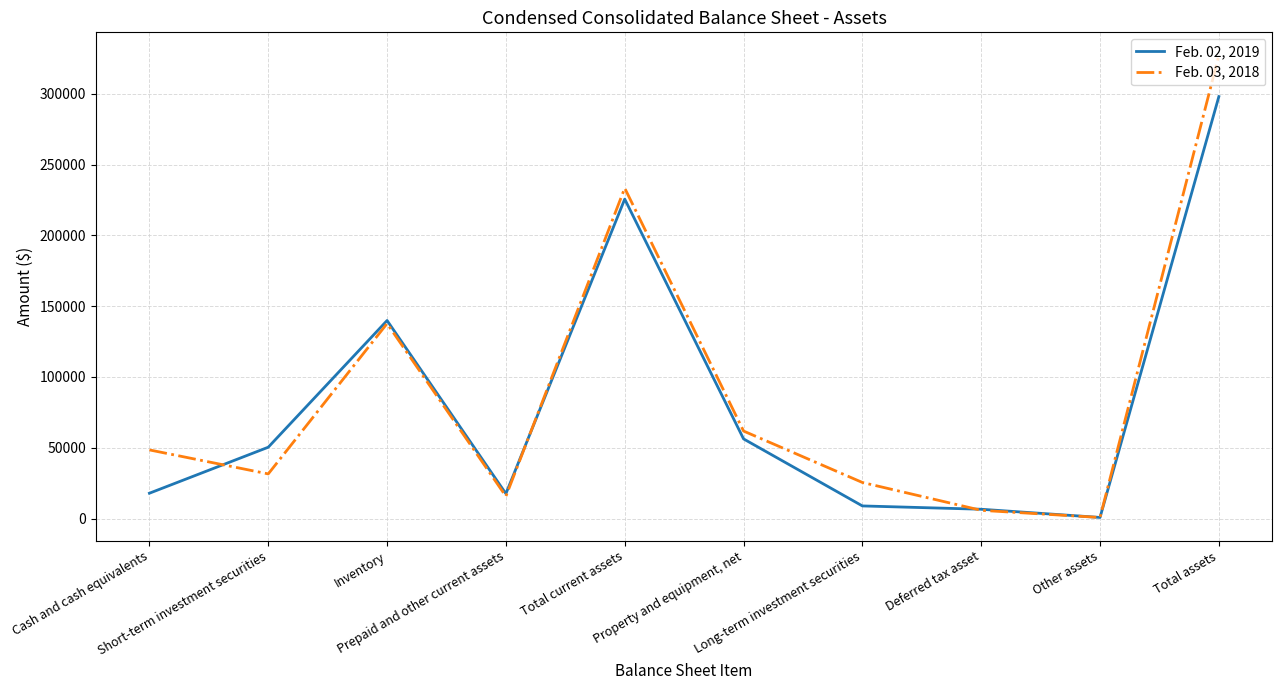

At which label is Feb. 03, 2018 closest to 163895?

Inventory